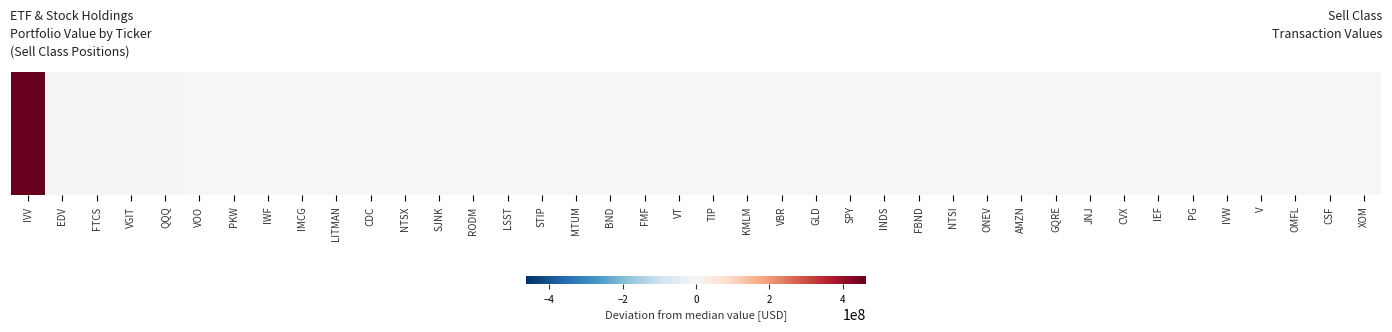

Count the number of categories in the chart.

40